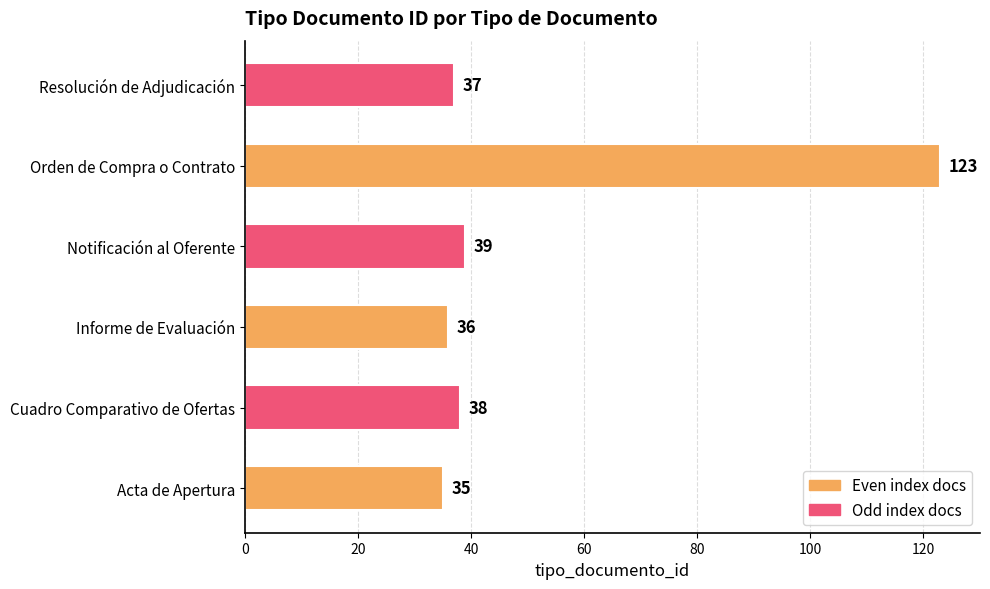

The value at Acta de Apertura is 60. True or false?

False